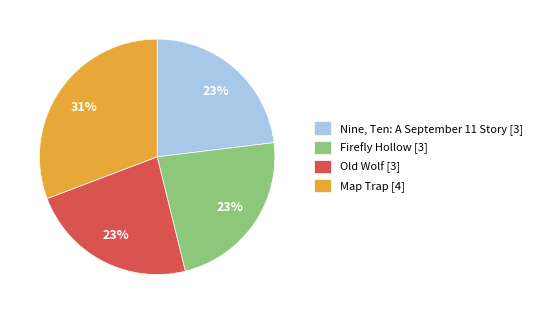

Which slice is the largest?

Map Trap